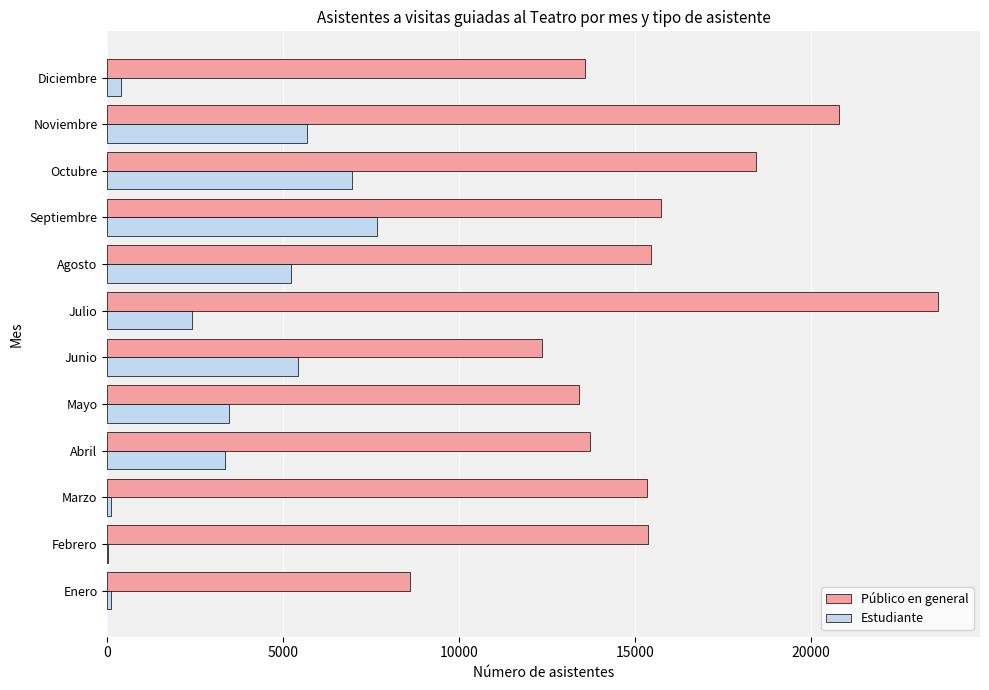

What is the sum of all Estudiante values?

40767